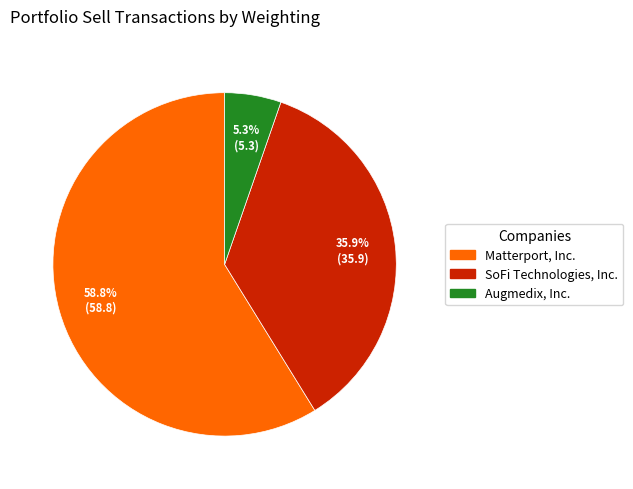

What is the total percentage of Augmedix, Inc. and Matterport, Inc.?

64.1%